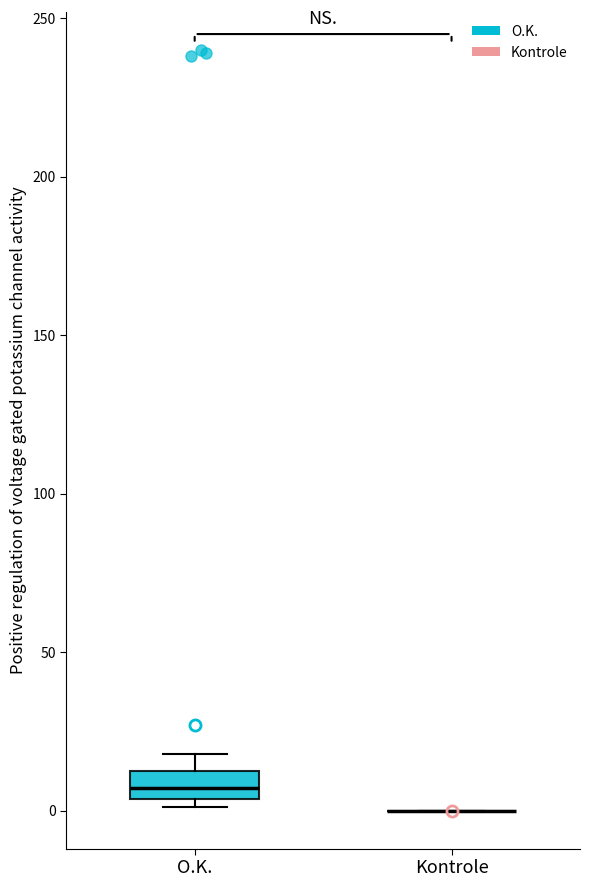

Reading left to right, read every box against the y-axis: the position of its median line, the range the box covers, and the ends of its whiskers. The values are not printed on the chart, so give them approximately, as read against the axis.

O.K.: median 5 (inside the box), box 5 to 15, whiskers 0 to 20
Kontrole: box collapsed to a line at 0, whiskers 0 to 0